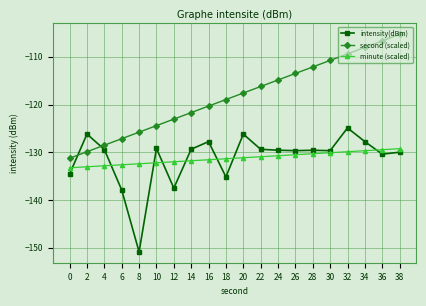

Where do intensity(dBm) and second (scaled) first cross each other?

0 and 2